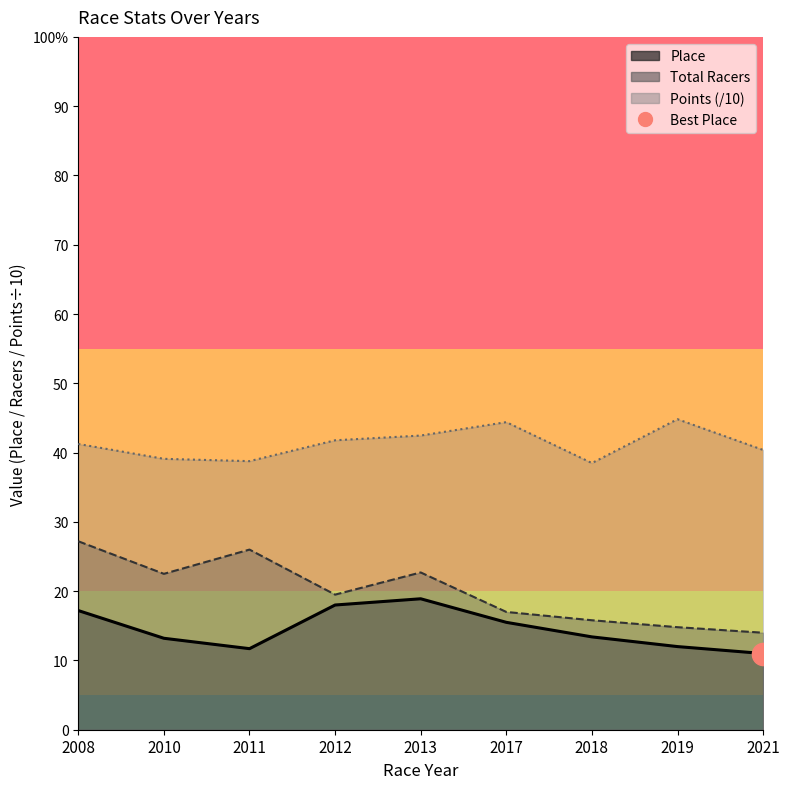

Which series has the largest total across all categories?

Points